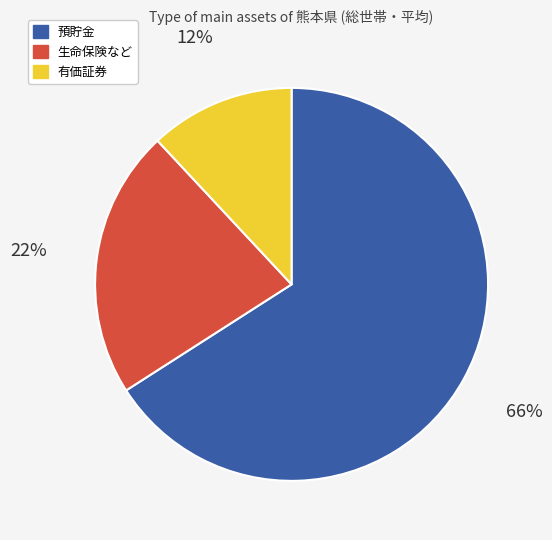

Combined, do 有価証券 and 生命保険など account for over 50%?

No